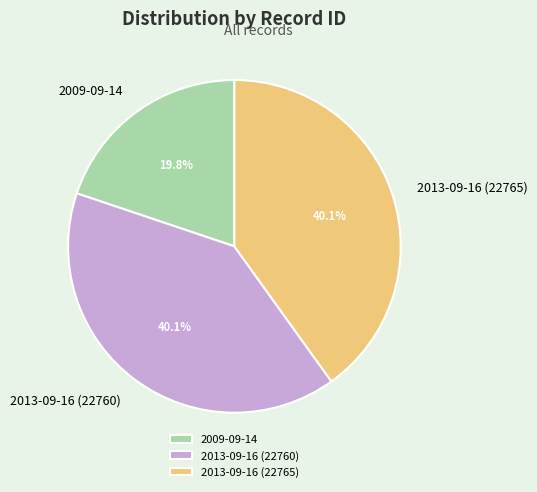

Does 2009-09-14 represent more than half of the total?

No